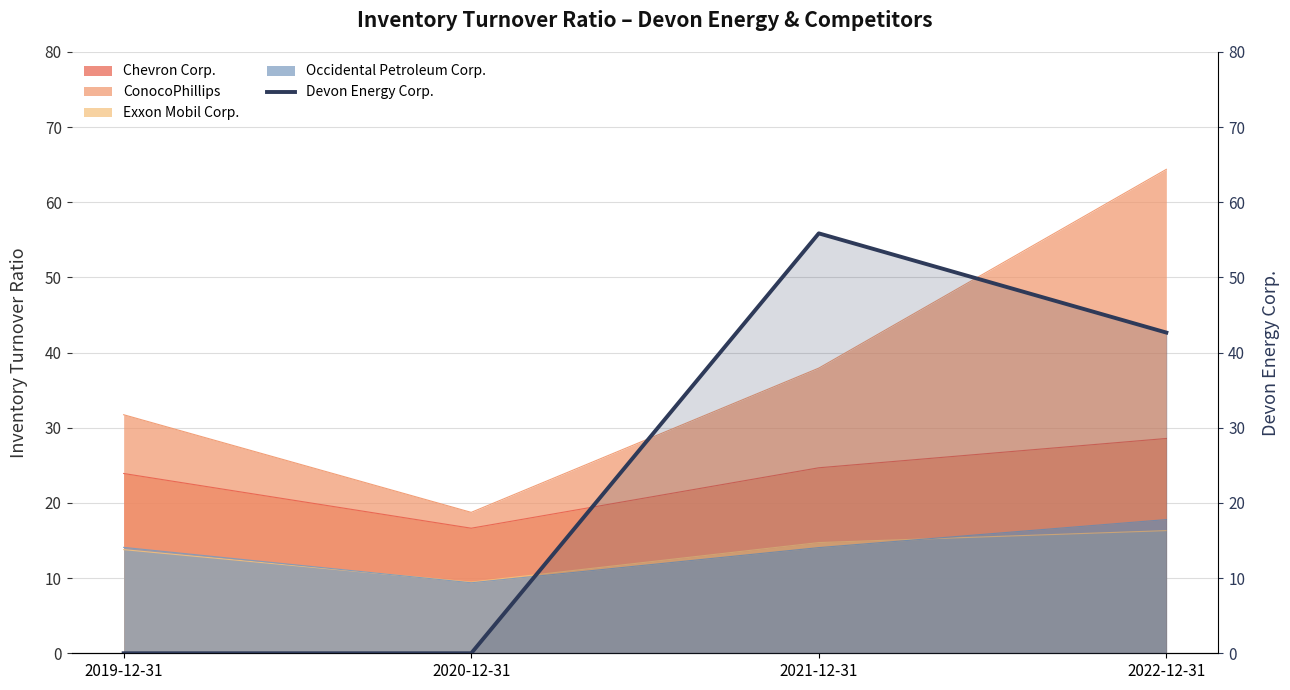

True or false: the data shows 0.0 at 2020-12-31.

True